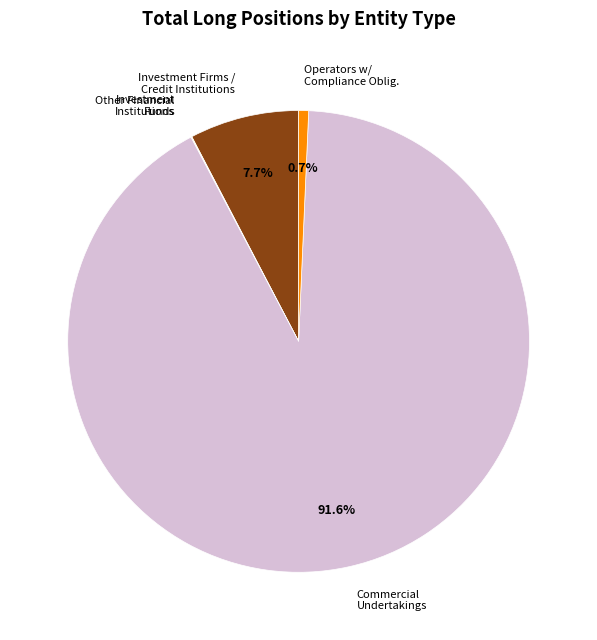

Is there a majority slice in this chart?

Yes